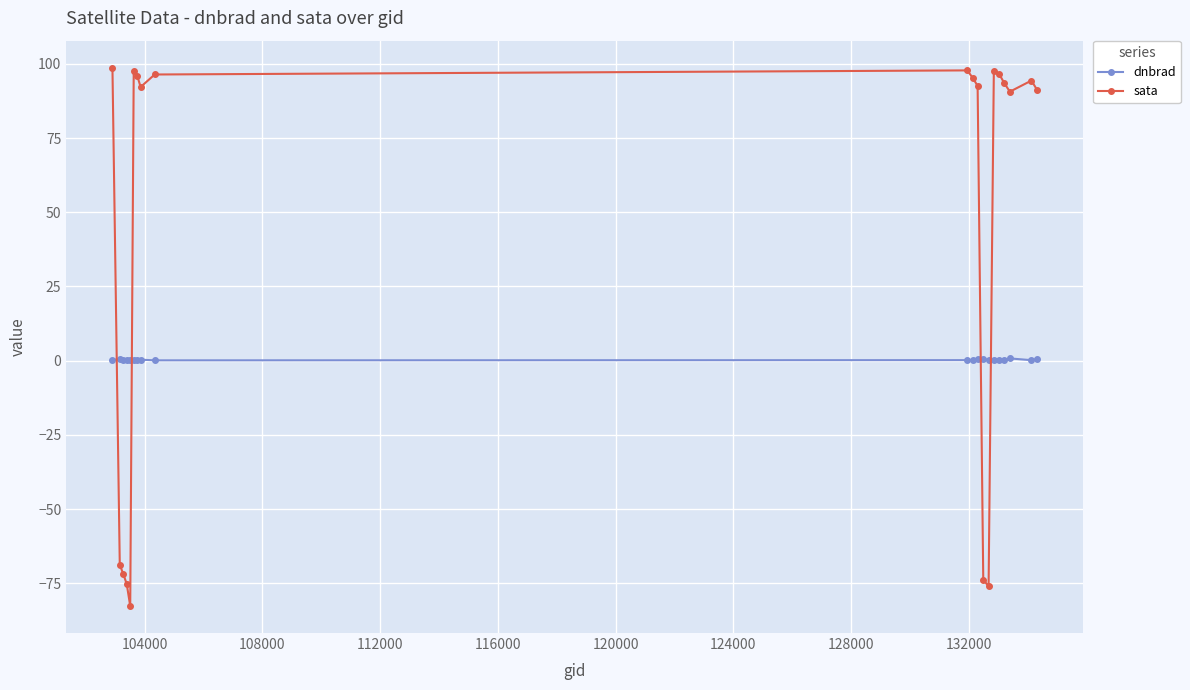

What is the sum of all dnbrad values?

5.4